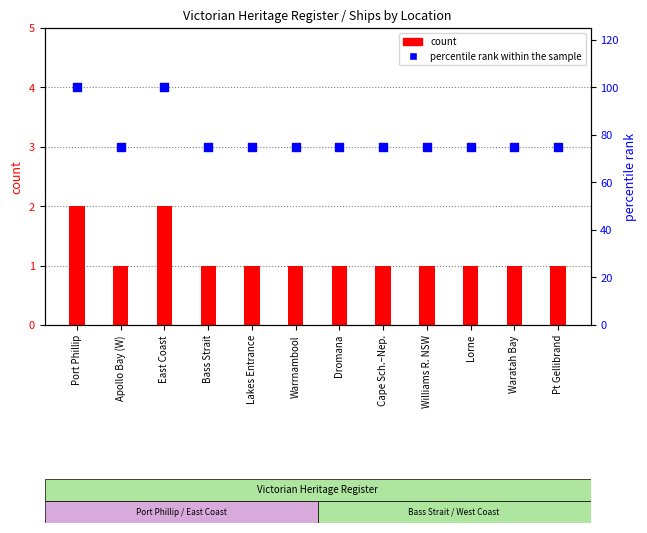

Between Lakes Entrance and Port Phillip, which is larger?

Port Phillip